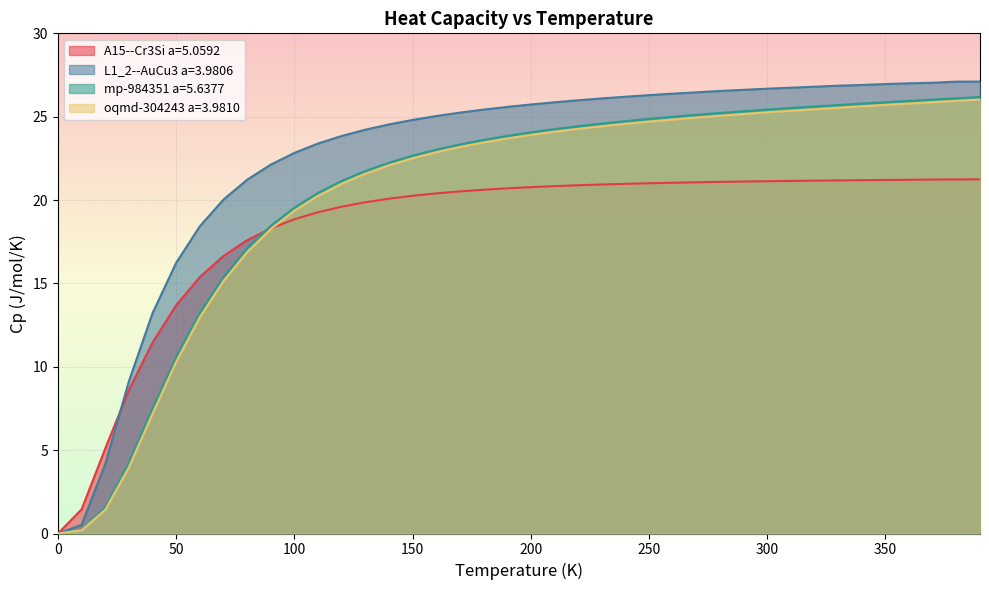

True or false: L1_2--AuCu3 a=3.9806 and mp-984351 a=5.6377 cross at least once.

False